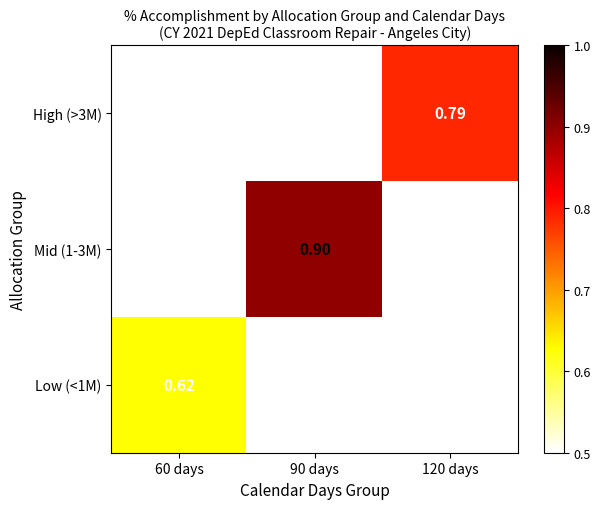

How many data points in Mid (1-3M) are above 0?

1